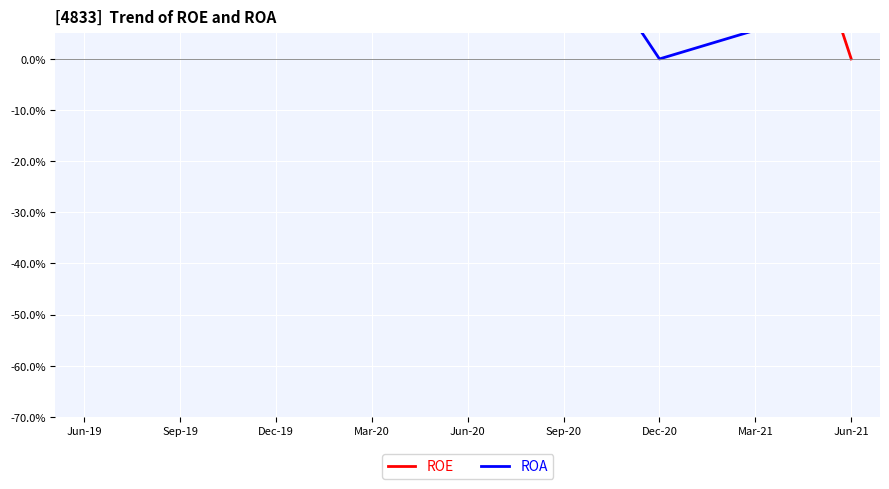

What is the maximum value for ROA?

45.0